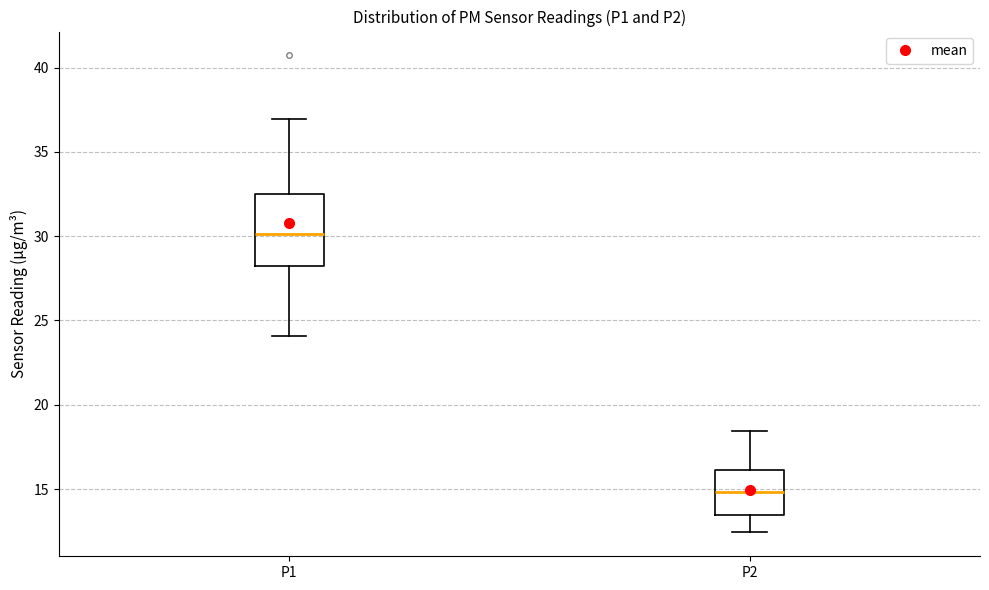

Where does the upper whisker of the box for P2 end on the y-axis? The values are not printed on the chart, so give them approximately, as read against the axis.

18.5